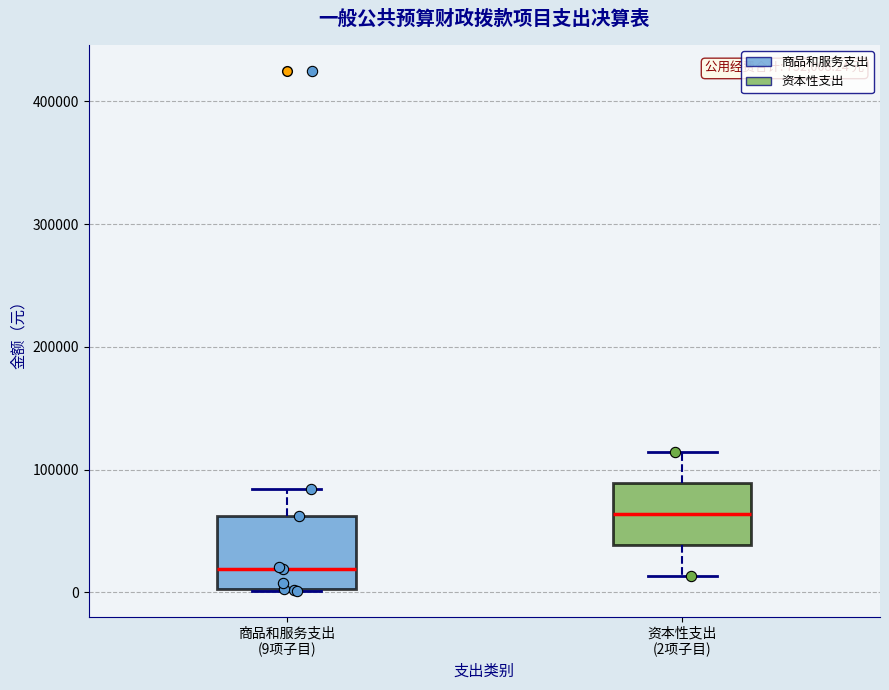

Reading left to right, transcribe this box plot: for each box, give where its median line is, the range the box spans, and where its two whiskers end, as read against the y-axis. The values are not printed on the chart, so give them approximately, as read against the axis.

商品和服务支出 (9项子目): median 20000, box 0 to 60000, whiskers 0 to 80000
资本性支出 (2项子目): median 60000, box 40000 to 90000, whiskers 10000 to 110000